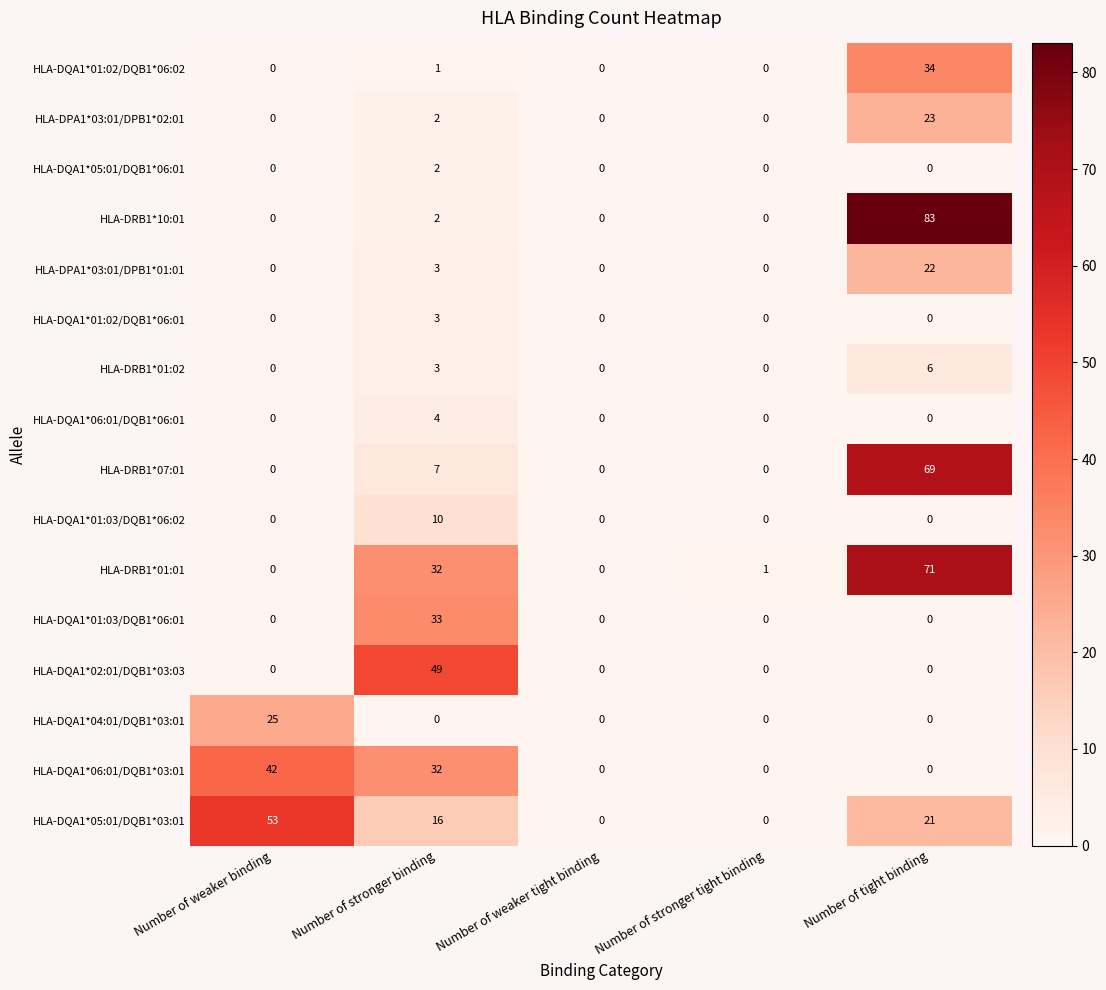

True or false: HLA-DQA1*02:01/DQB1*03:03 has a value of -23 at Number of weaker binding.

False